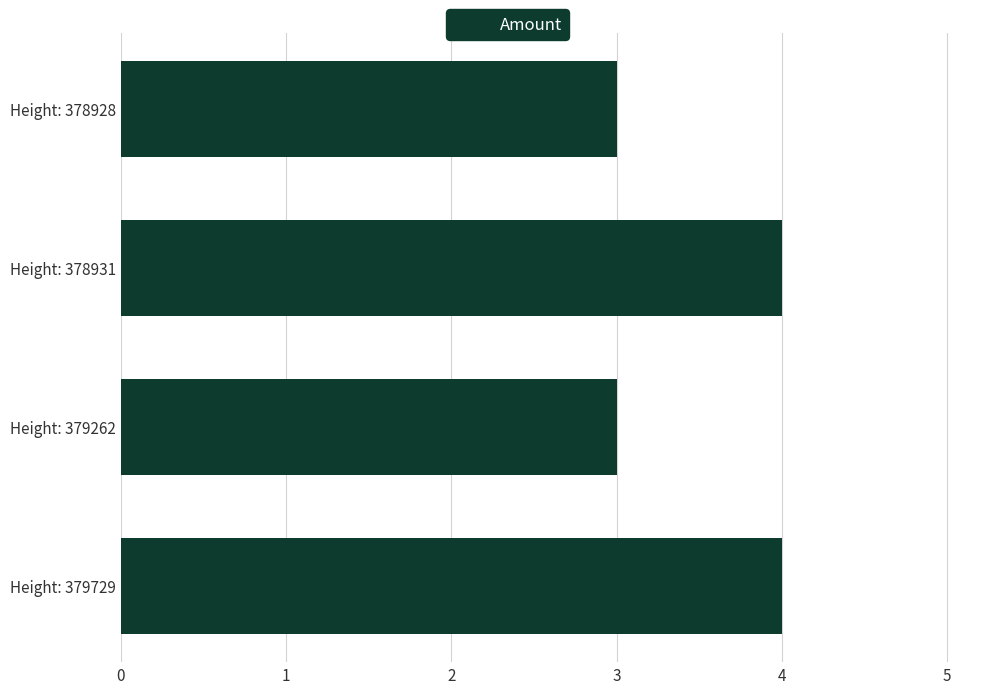

How many data points does each series have?

4